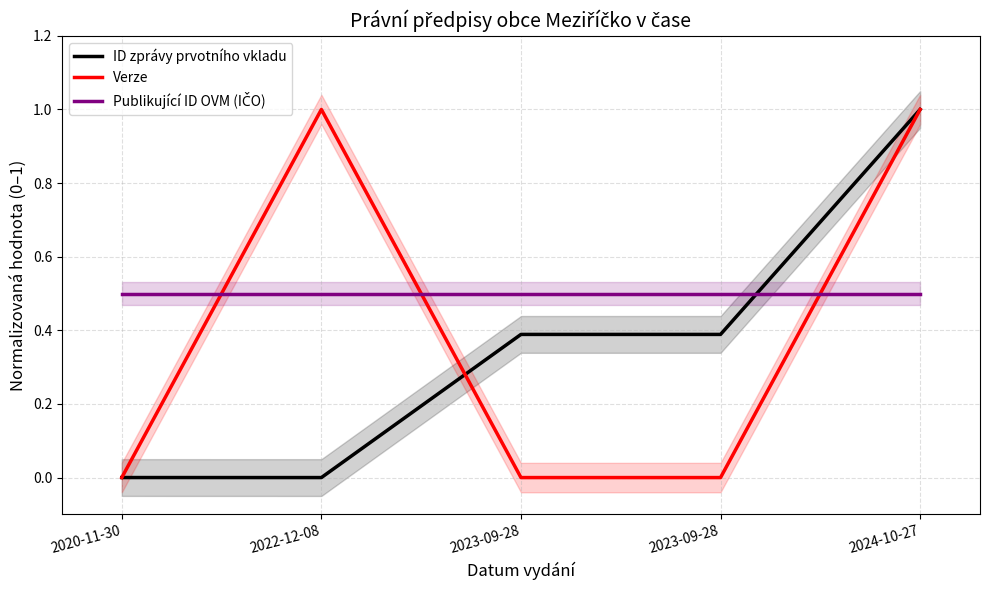

At how many categories does at least one series exceed 0?

5